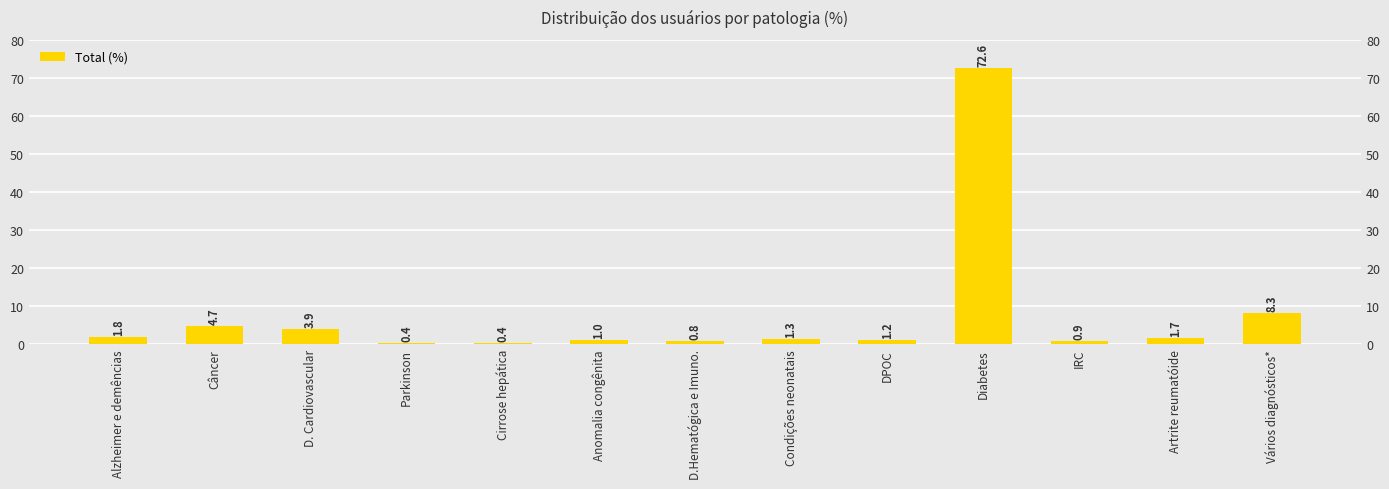

Reading right to left, what are all the values shown in this chart?

Vários diagnósticos*=8.3	Artrite reumatóide=1.7	IRC=0.9	Diabetes=72.6	DPOC=1.2	Condições neonatais=1.3	D.Hematógica e Imuno.=0.8	Anomalia congênita=1.0	Cirrose hepática=0.4	Parkinson=0.4	D. Cardiovascular=3.9	Câncer=4.7	Alzheimer e demências=1.8